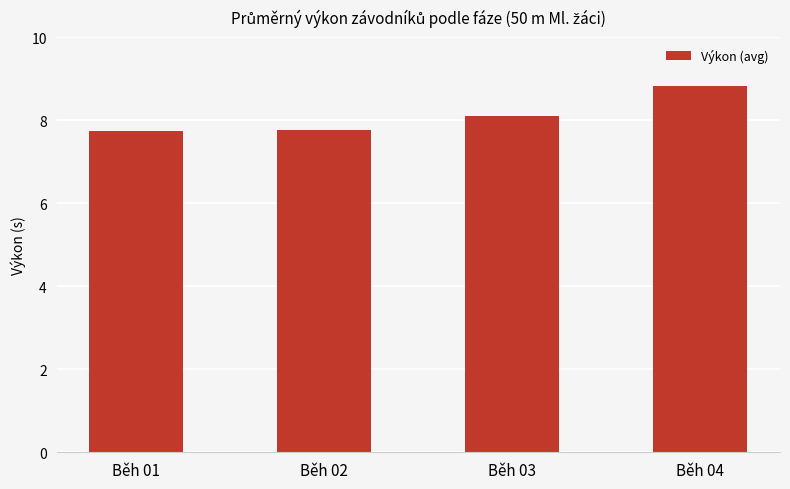

Reading left to right, transcribe all the data shown in this chart.

Běh 01=7.8	Běh 02=7.8	Běh 03=8.1	Běh 04=8.8